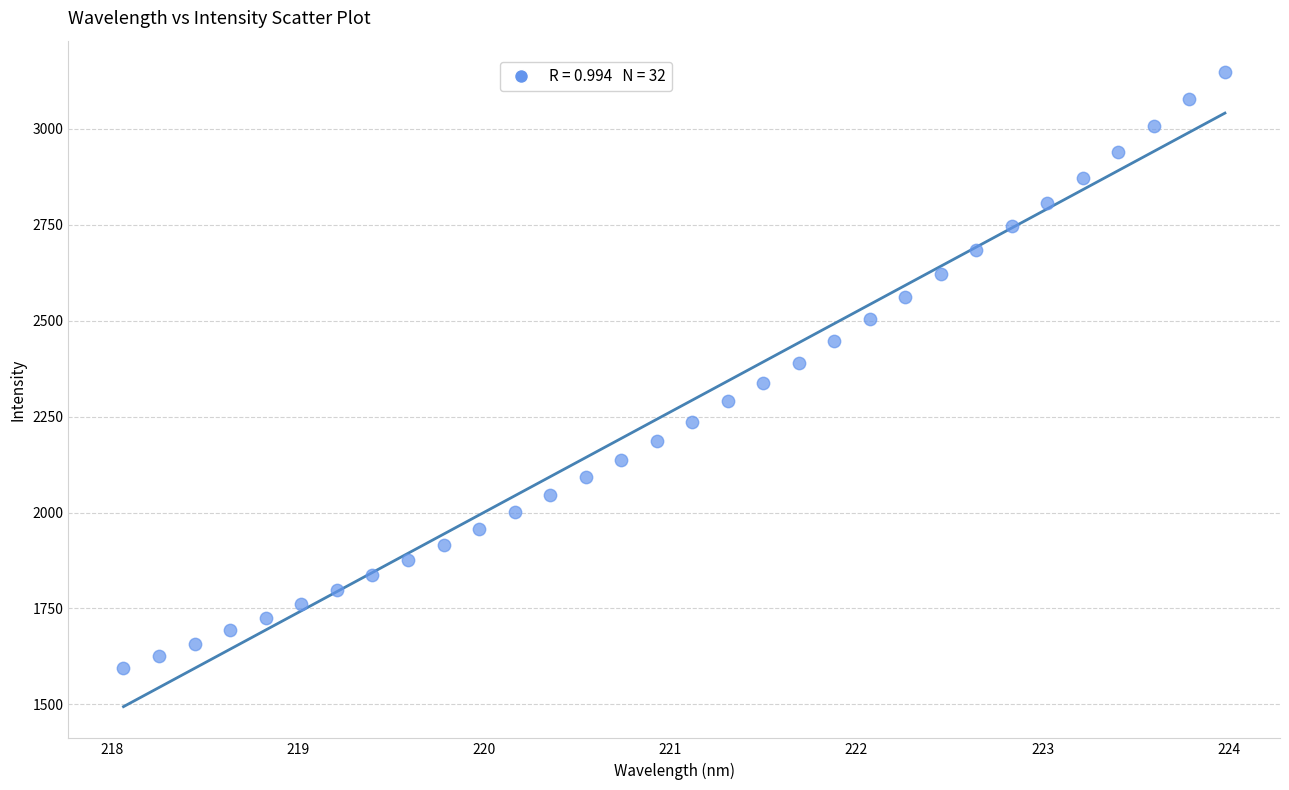

What is the range of X values (max minus min)?

5.9